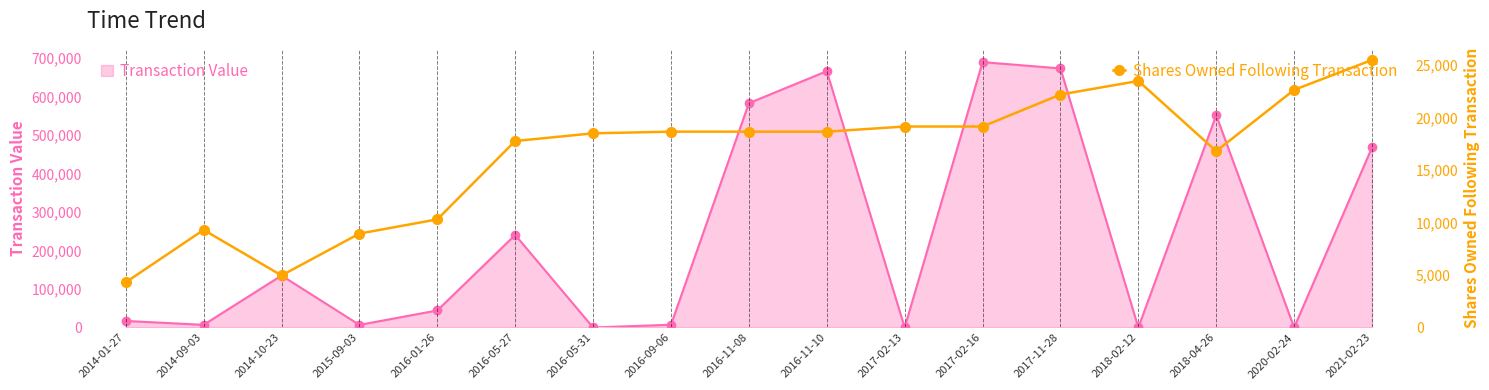

True or false: Transaction Value and Shares Owned Following Transaction cross at least once.

True